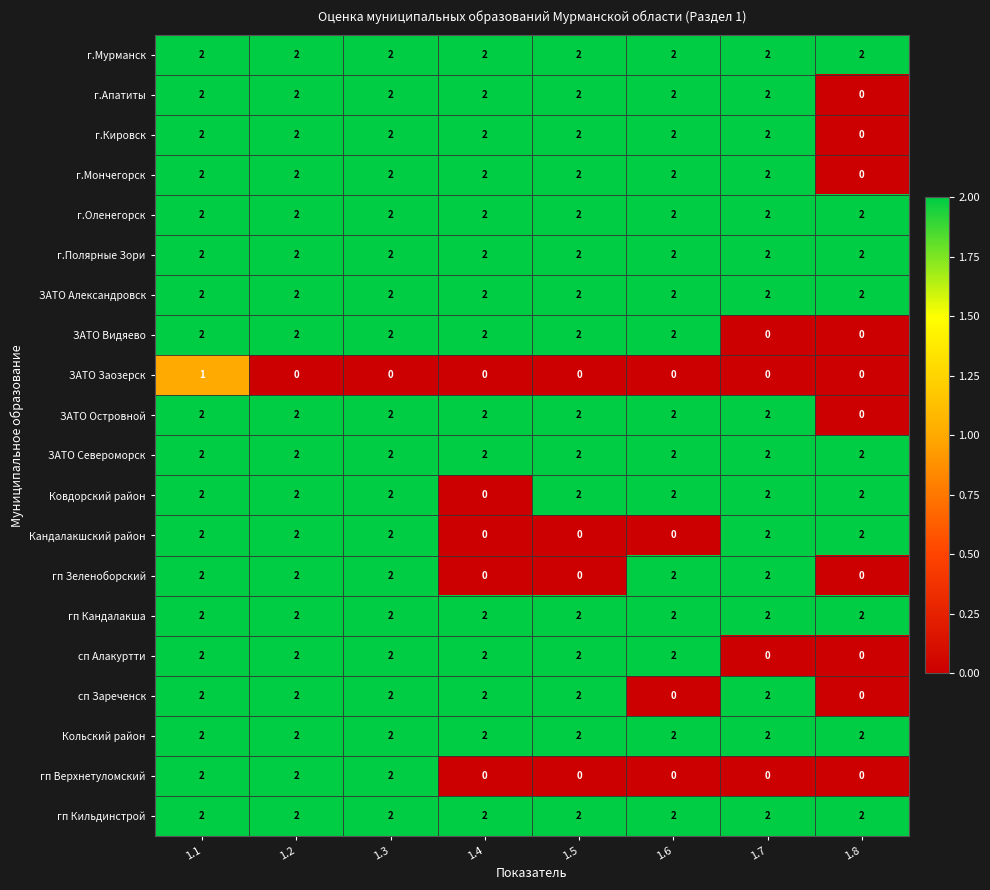

What is the spread (max minus min) of values at 1.7?

2